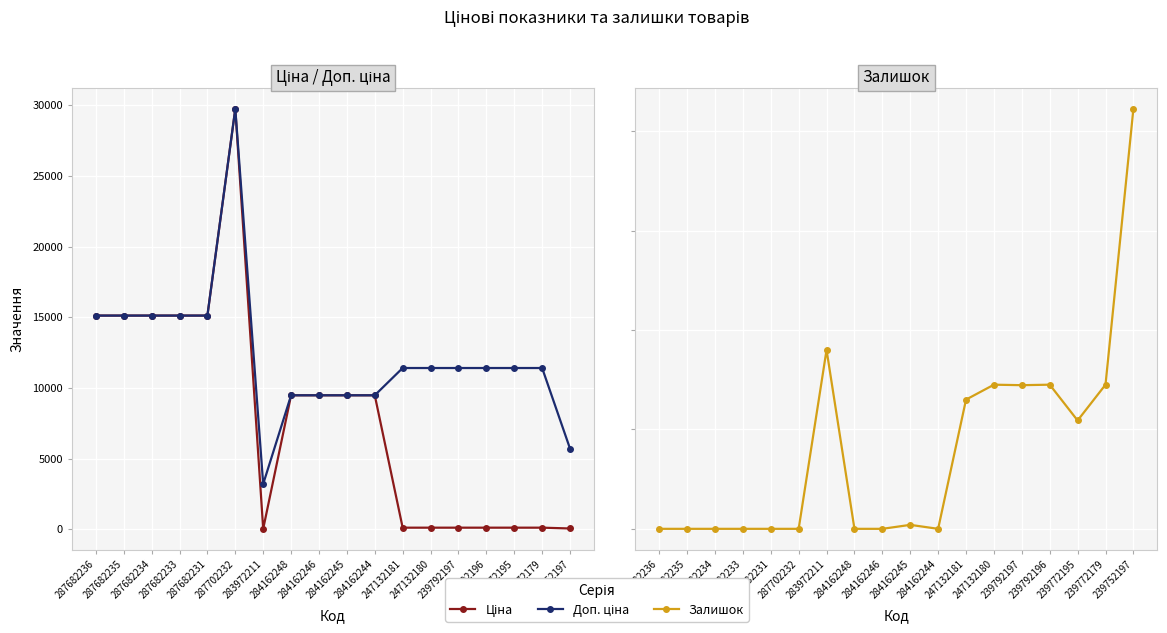

At which label does Ціна reach its minimum?

283972211